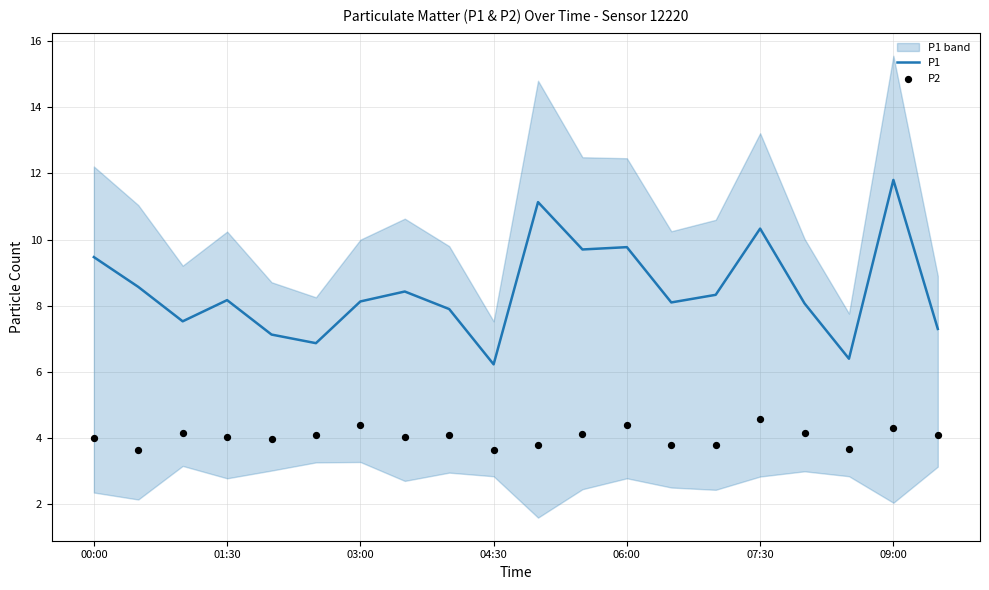

True or false: P1 has a value of 8.2 at 01:30.

True